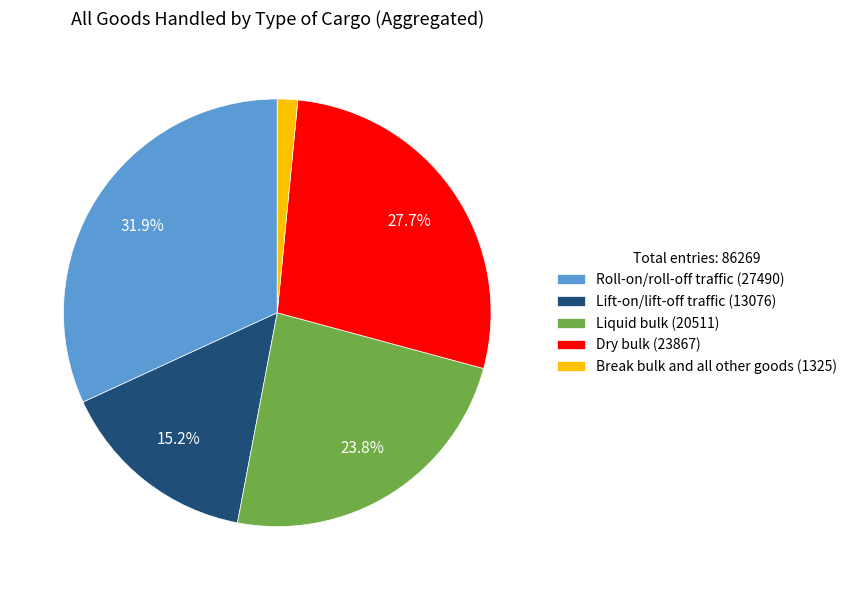

How many segments does this pie chart have?

5